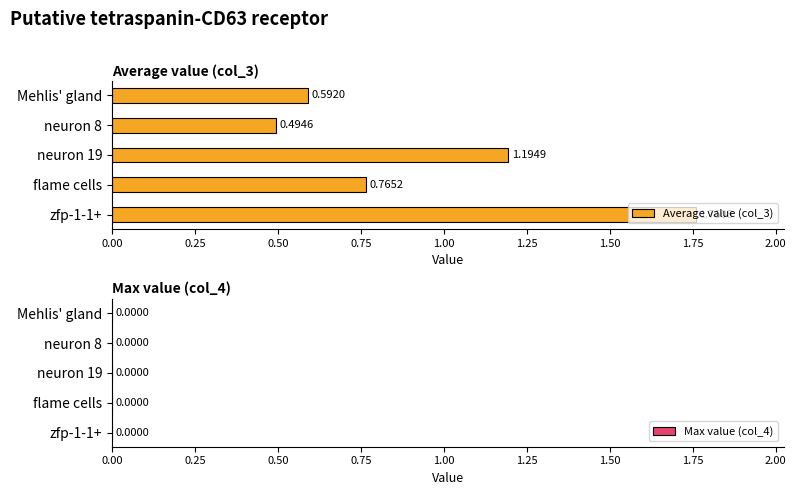

What is the sum of all Average value (col_3) values?

4.8